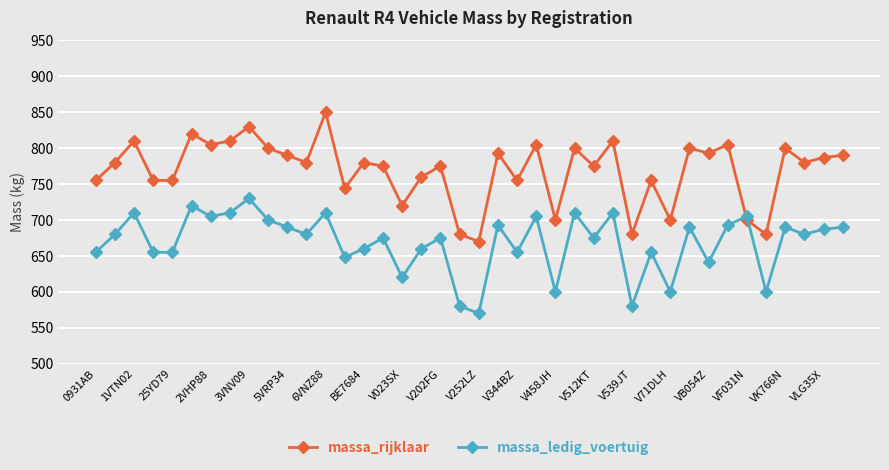

True or false: massa_rijklaar has more than 0 interior local peaks.

True